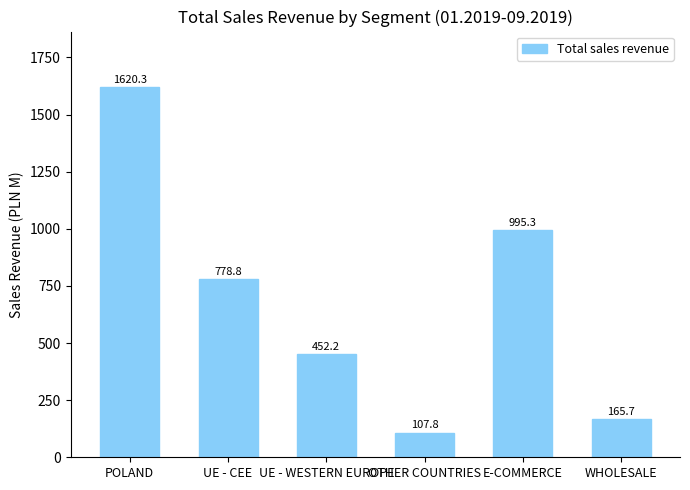

Which category has the highest value across all series?

POLAND